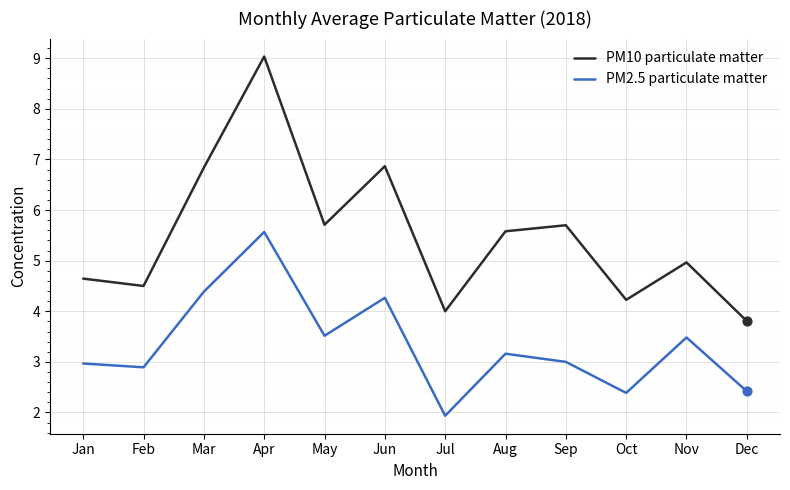

Is the value of PM10 particulate matter at Nov greater than the value of PM2.5 particulate matter at Aug?

Yes